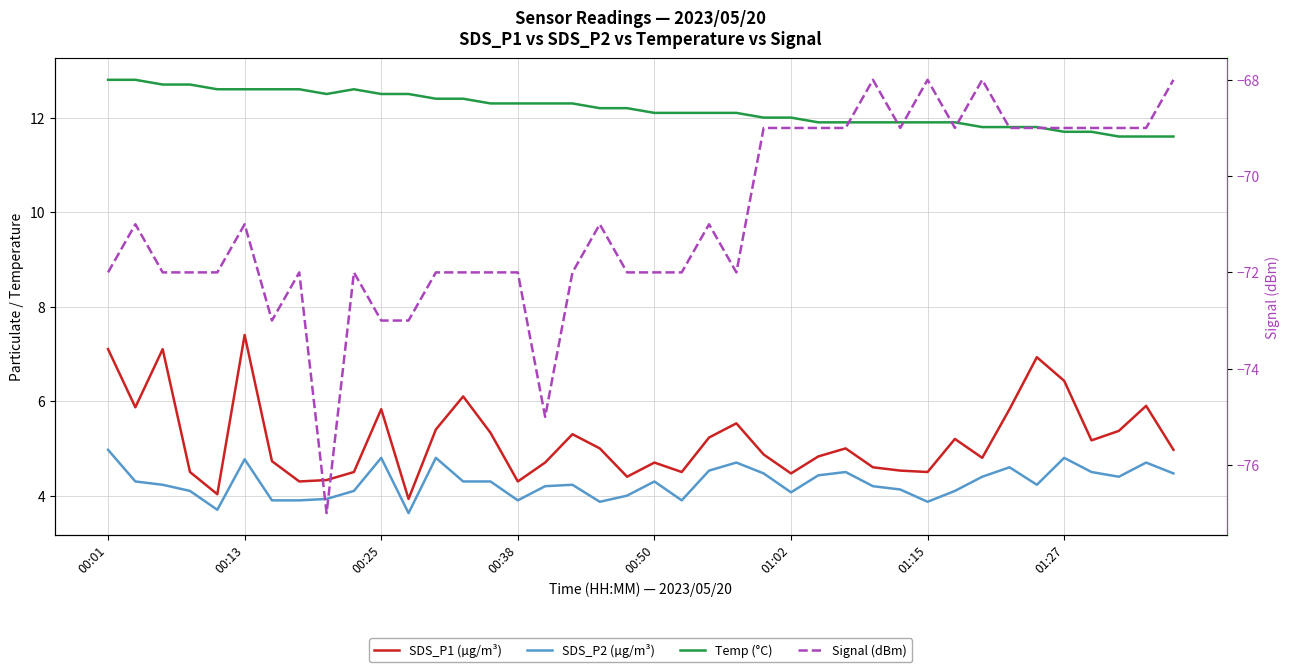

What is the average value of the Signal (dBm) series?

-70.9